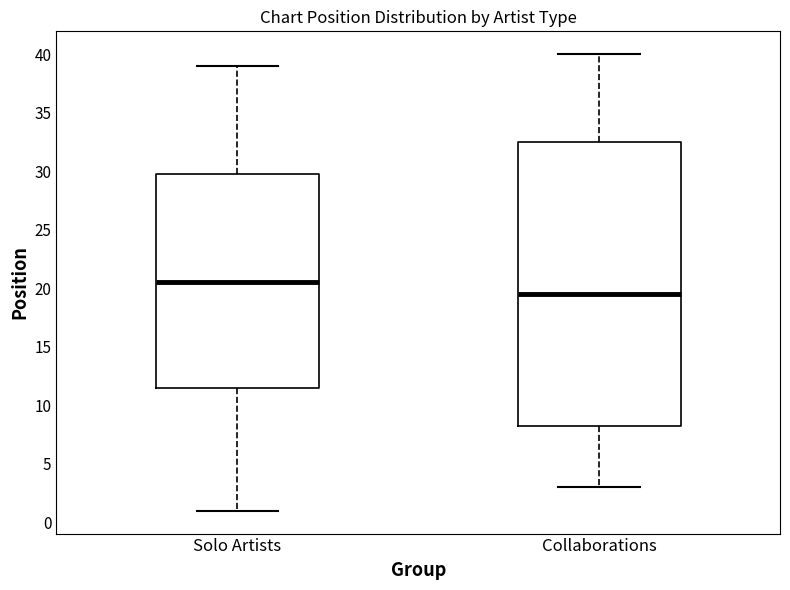

Reading left to right, transcribe this box plot: for each box, give where its median line is, the range the box spans, and where its two whiskers end, as read against the y-axis. The values are not printed on the chart, so give them approximately, as read against the axis.

Solo Artists: median 20.5, box 11.5 to 30.0, whiskers 1.0 to 39.0
Collaborations: median 19.5, box 8.5 to 32.5, whiskers 3.0 to 40.0